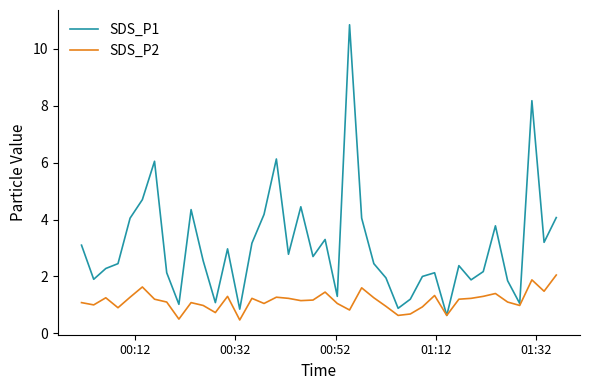

What are all the series names shown in the legend?

SDS_P1, SDS_P2